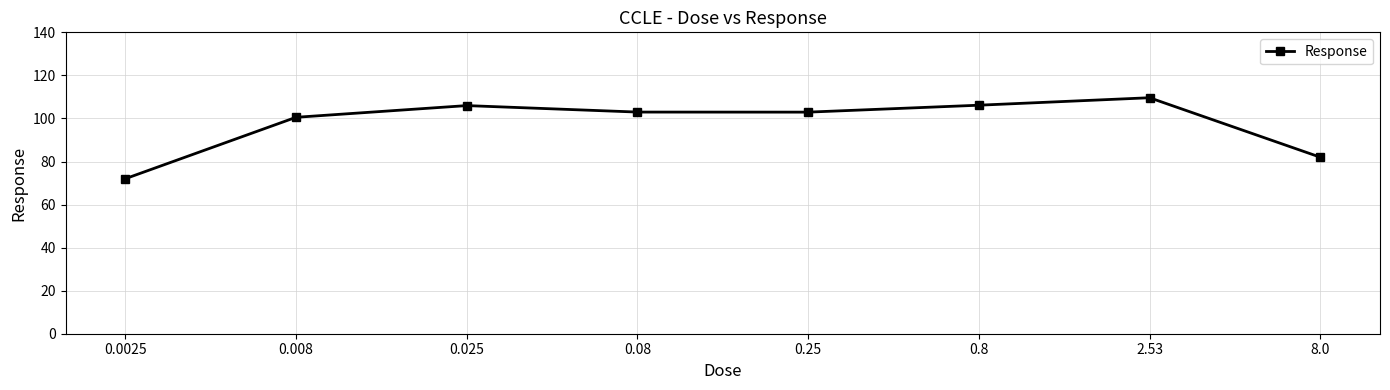

The value at 0.025 is 73.2. True or false?

False